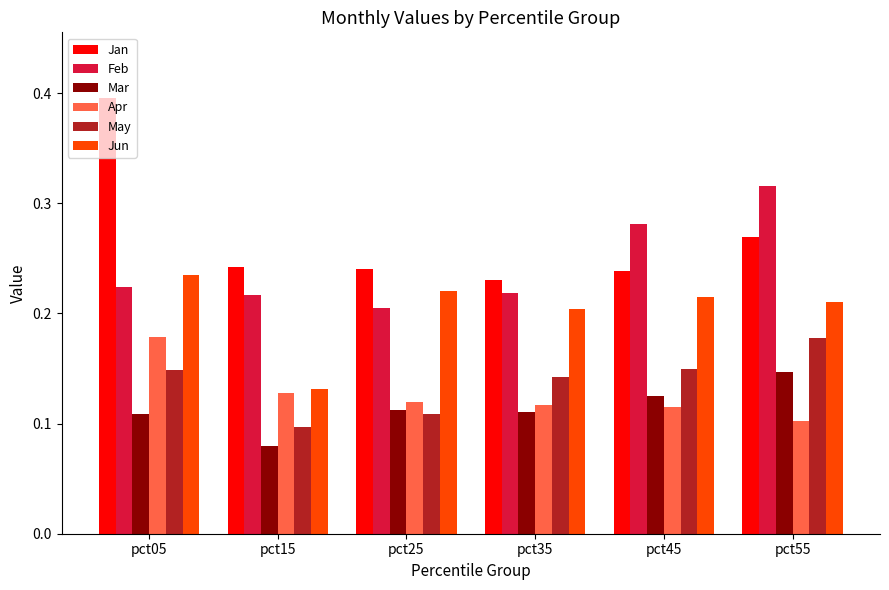

At how many categories does at least one series exceed 0?

6